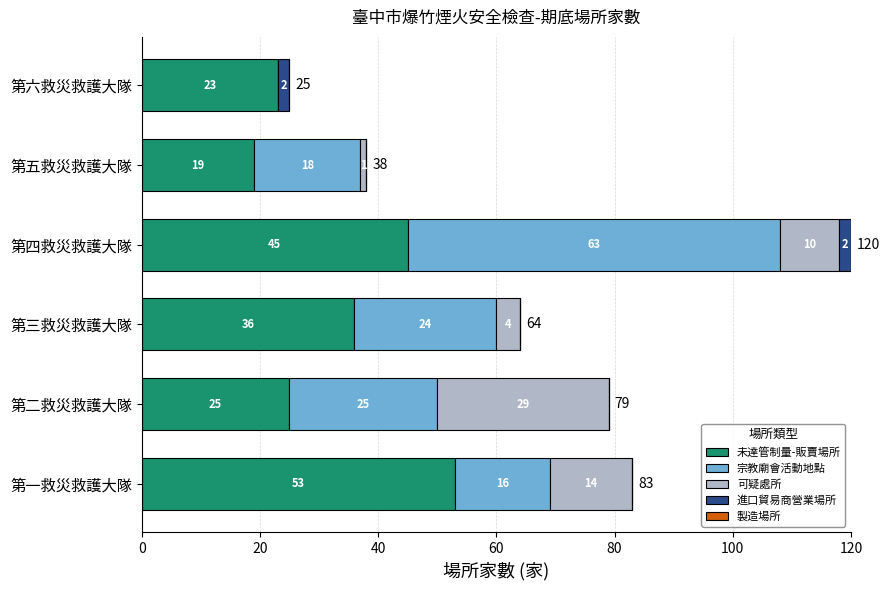

True or false: 未達管制量-販賣場所 has a value of 45 at 第四救災救護大隊.

True